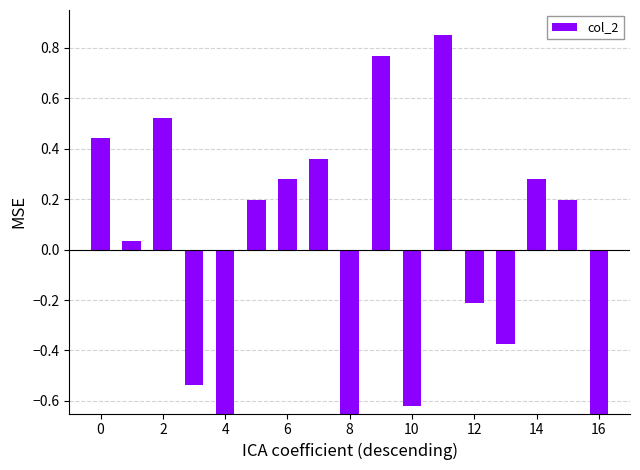

Are the bars grouped side by side (vs. stacked)?

No